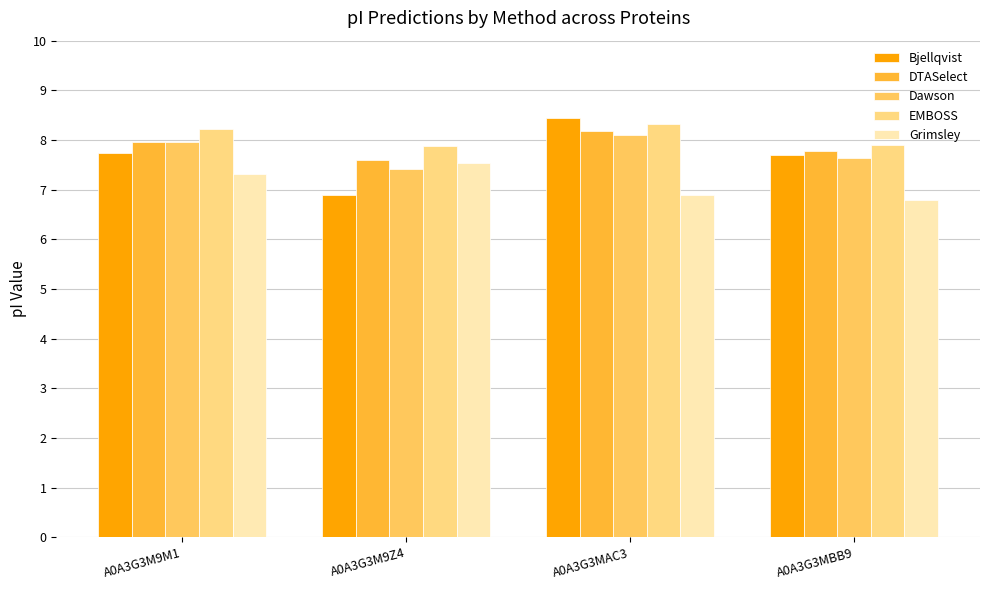

Count the number of categories in the chart.

4